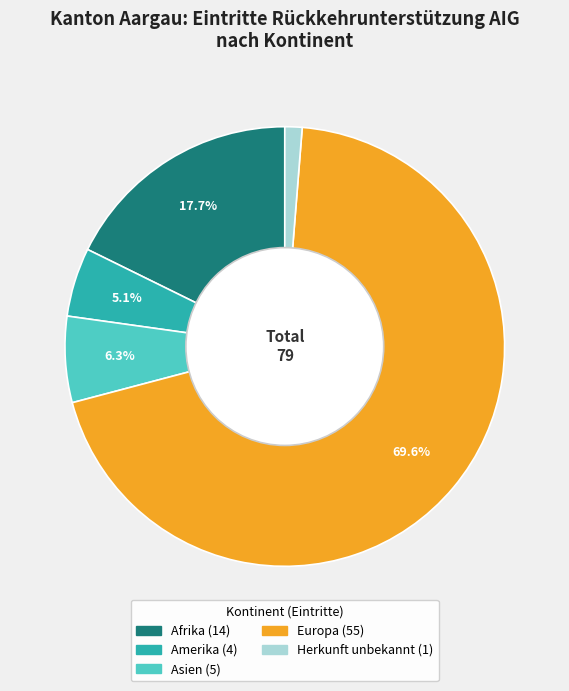

What is the largest slice in the pie chart?

Europa